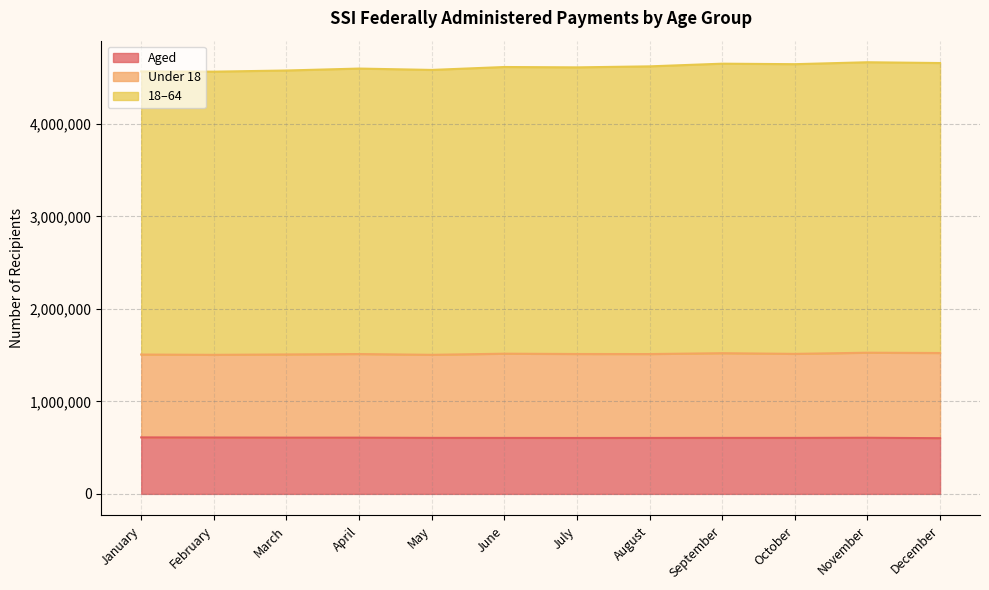

Where does the Aged series first go above 605553?

January